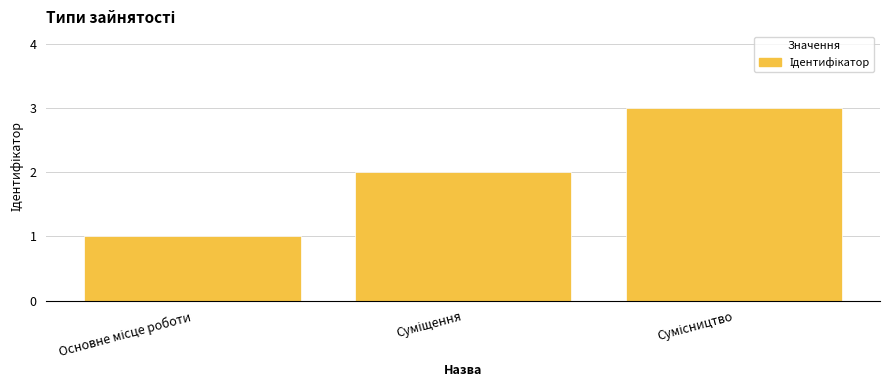

What is the sum of all values?

6